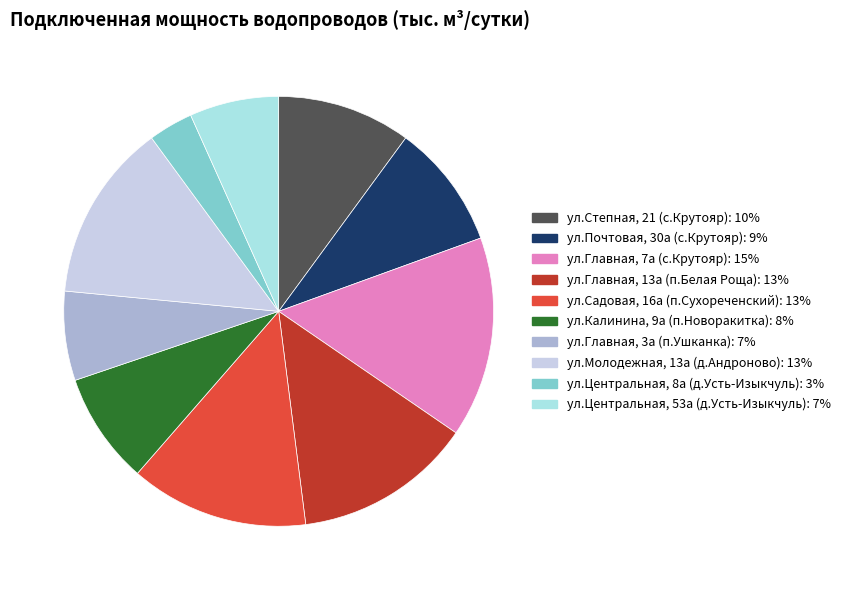

Which slice is the largest?

ул.Главная, 7а (с.Крутояр)